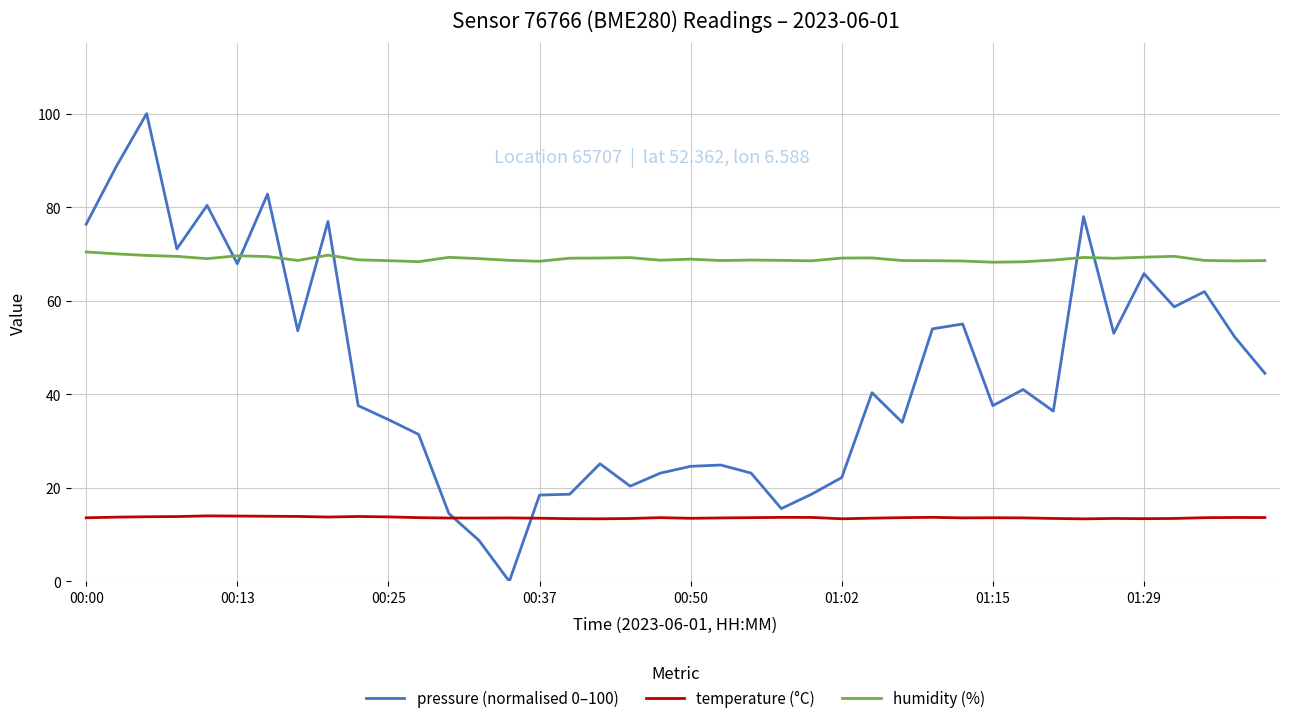

True or false: humidity (%) has more than 1 points higher than both neighbors.

True